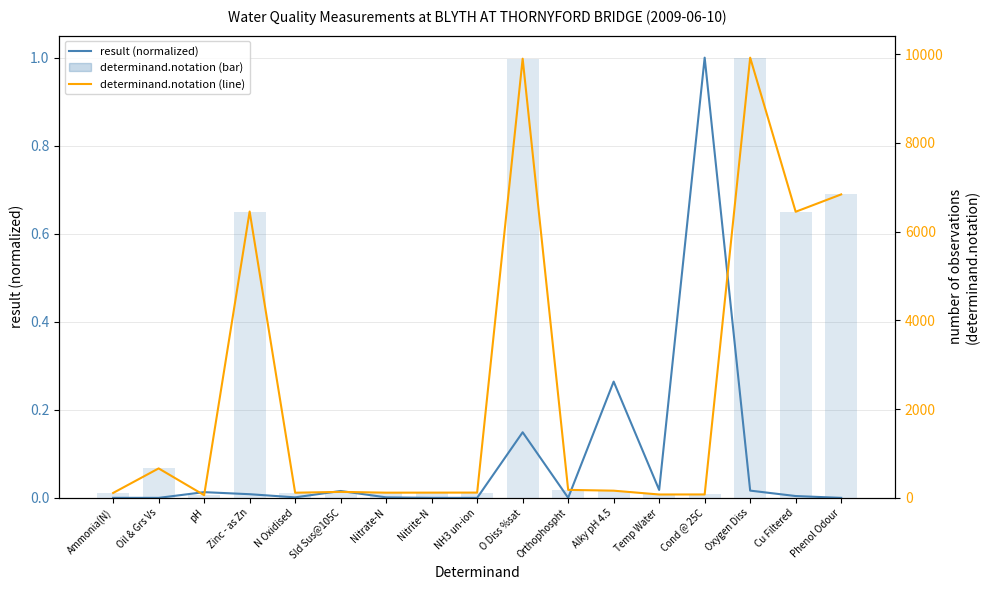

Reading left to right, list all the values displayed in this chart.

result (normalized): Ammonia(N)=0.0	Oil & Grs Vs=0.0	pH=0.0	Zinc - as Zn=0.0	N Oxidised=0.0	Sld Sus@105C=0.0	Nitrate-N=0.0	Nitrite-N=0.0	NH3 un-ion=0.0	O Diss %sat=0.1	Orthophospht=0.0	Alky pH 4.5=0.3	Temp Water=0.0	Cond @ 25C=1.0	Oxygen Diss=0.0	Cu Filtered=0.0	Phenol Odour=0.0
determinand.notation (line): Ammonia(N)=111.0	Oil & Grs Vs=664.0	pH=61.0	Zinc - as Zn=6455.0	N Oxidised=116.0	Sld Sus@105C=135.0	Nitrate-N=117.0	Nitrite-N=118.0	NH3 un-ion=119.0	O Diss %sat=9901.0	Orthophospht=180.0	Alky pH 4.5=162.0	Temp Water=76.0	Cond @ 25C=77.0	Oxygen Diss=9924.0	Cu Filtered=6450.0	Phenol Odour=6841.0
determinand.notation: Ammonia(N)=111.0	Oil & Grs Vs=664.0	pH=61.0	Zinc - as Zn=6455.0	N Oxidised=116.0	Sld Sus@105C=135.0	Nitrate-N=117.0	Nitrite-N=118.0	NH3 un-ion=119.0	O Diss %sat=9901.0	Orthophospht=180.0	Alky pH 4.5=162.0	Temp Water=76.0	Cond @ 25C=77.0	Oxygen Diss=9924.0	Cu Filtered=6450.0	Phenol Odour=6841.0